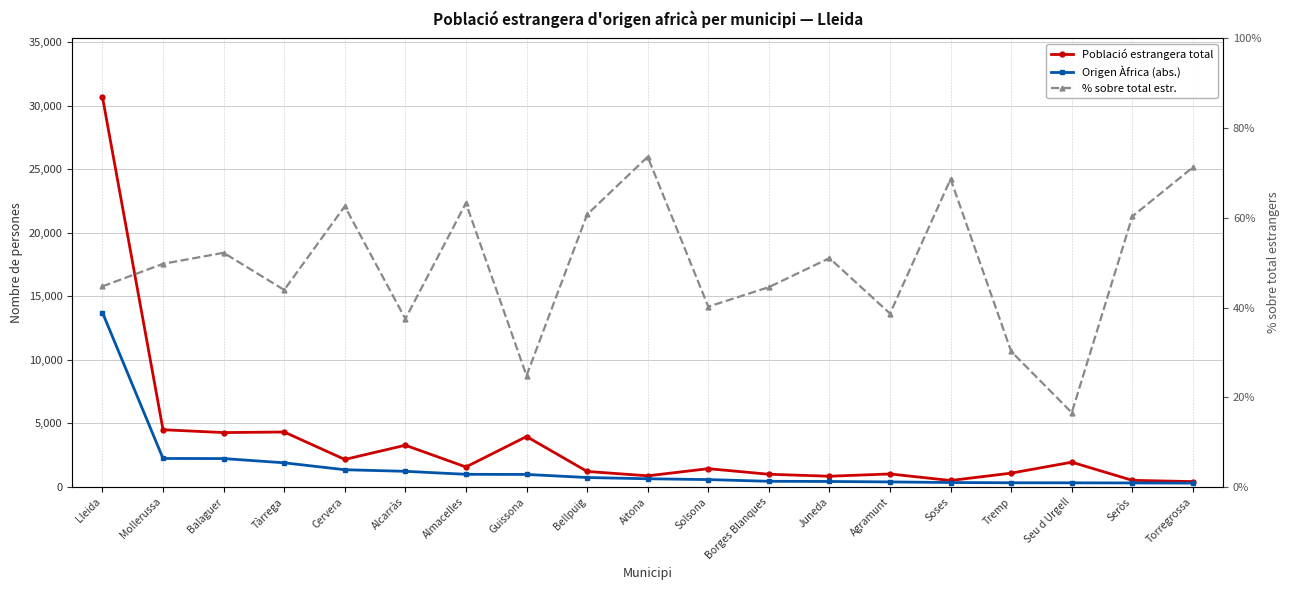

At Borges Blanques, list the series in order from smallest to largest.

% sobre total estr., Origen Àfrica (abs.), Població estrangera total